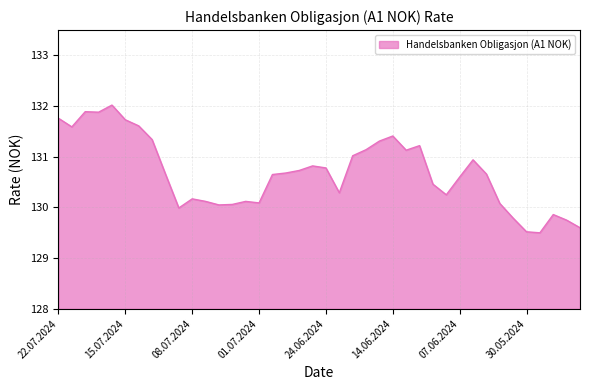

What is the smallest value displayed?

129.5